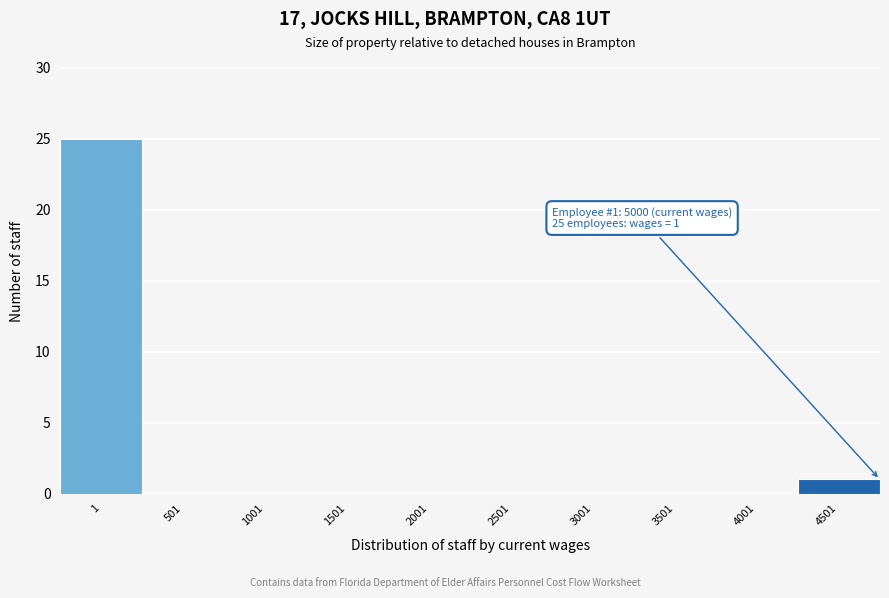

Reading right to left, list all the values displayed in this chart.

4501=1	4001=0	3501=0	3001=0	2501=0	2001=0	1501=0	1001=0	501=0	1=25